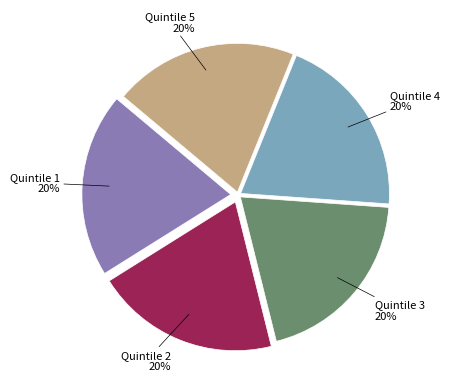

Does any single category account for the majority?

No